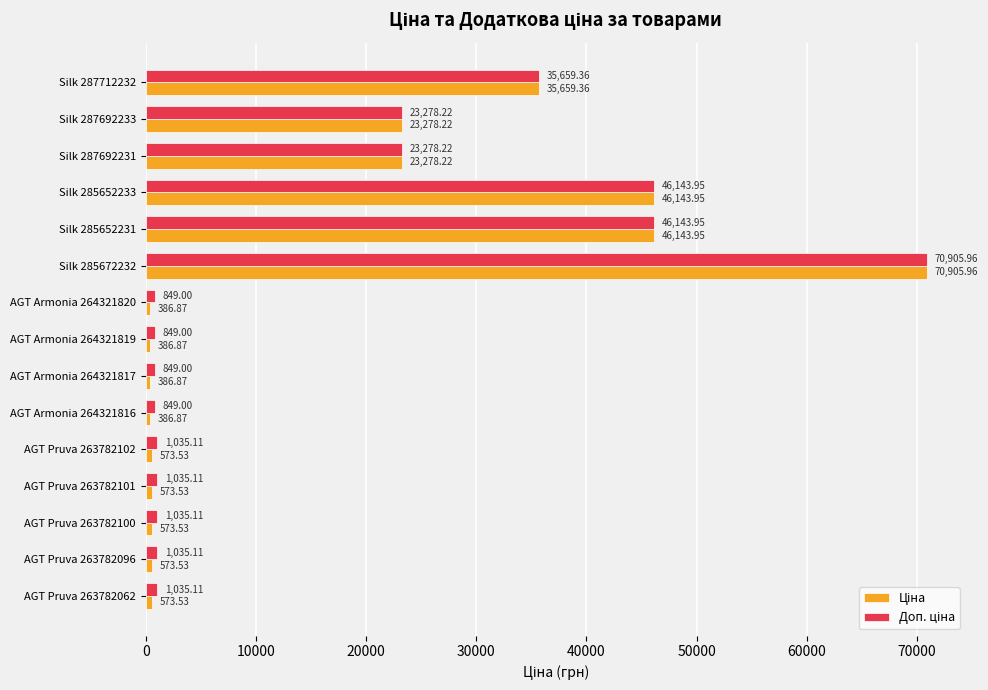

What is the total value across all series at AGT Pruva 263782062?

1608.6